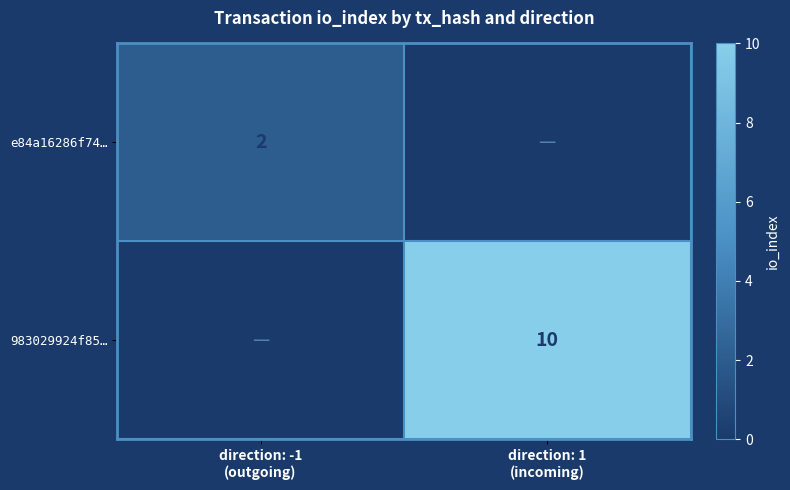

The 983029924f85… series shows 0 at direction: -1 (outgoing). True or false?

True